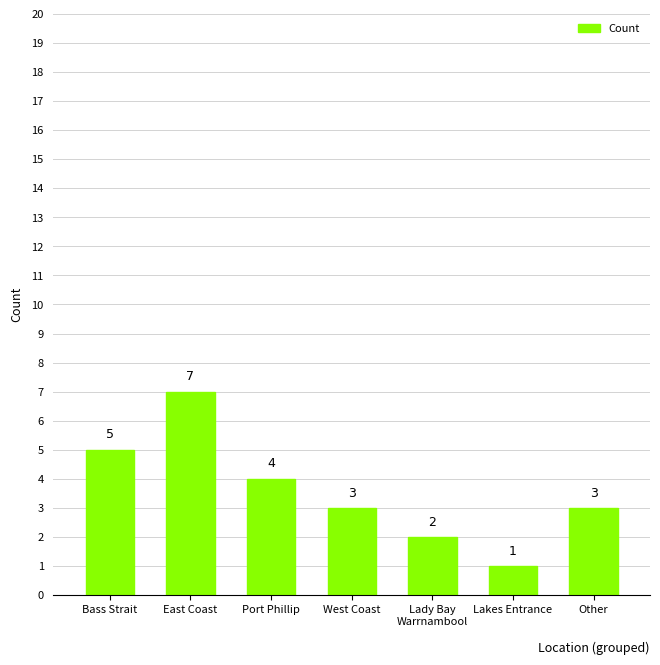

What is the value of the 5th bar from the left?

2